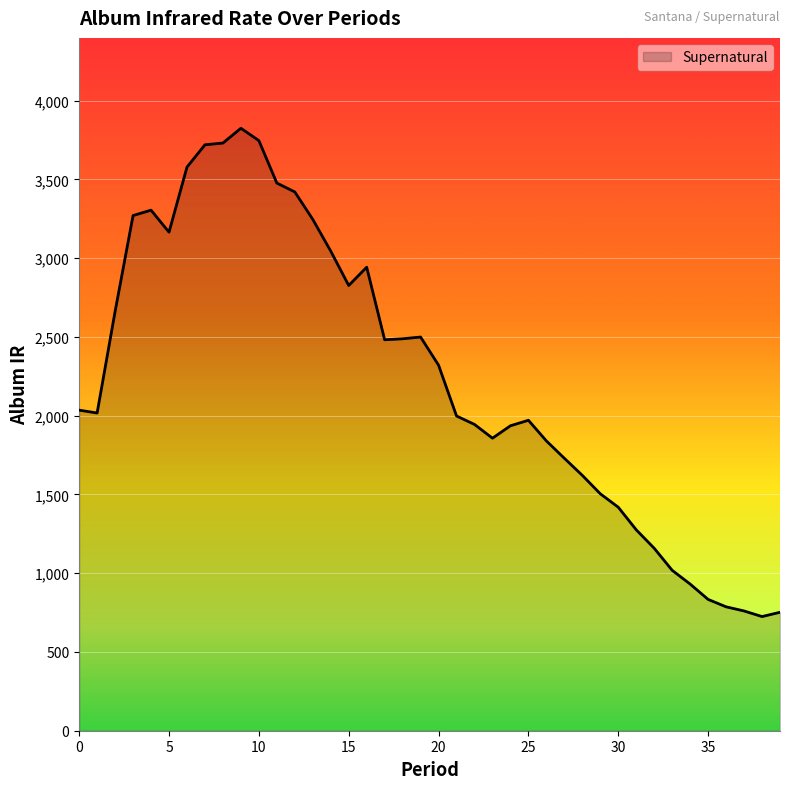

How many lines are shown in the chart?

1